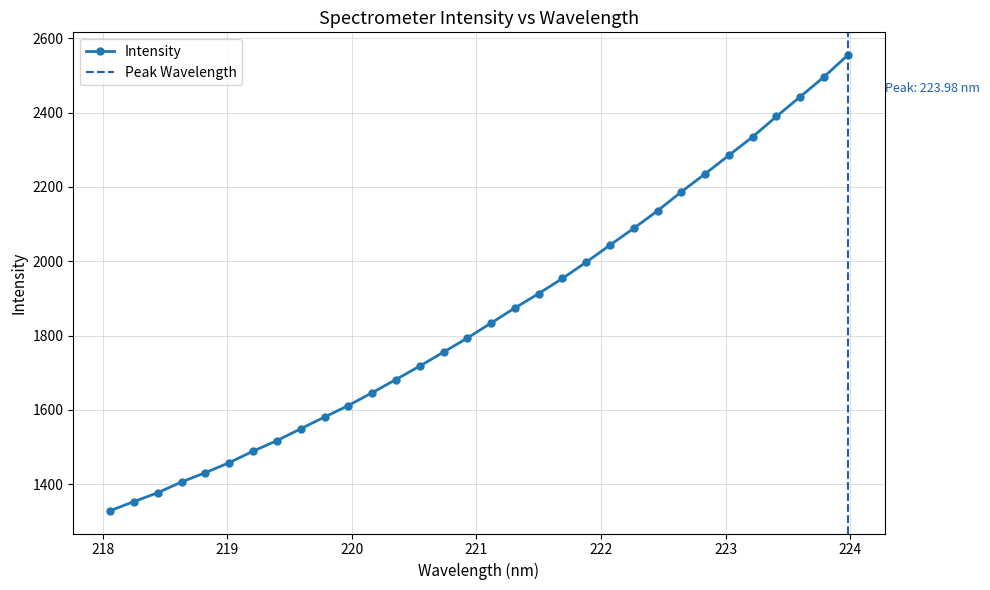

Reading right to left, transcribe all the data shown in this chart.

223.9802=2554.8	223.7895=2496.2	223.5987=2442.8	223.408=2389.7	223.2172=2334.9	223.0264=2285.3	222.8355=2235.3	222.6447=2186.8	222.4538=2135.9	222.263=2088.8	222.0721=2043.6	221.8812=1997.5	221.6902=1953.8	221.4993=1913.0	221.3083=1874.2	221.1174=1833.7	220.9264=1793.2	220.7354=1755.4	220.5444=1717.7	220.3533=1681.7	220.1623=1646.1	219.9712=1611.6	219.7801=1580.6	219.589=1549.1	219.3979=1517.1	219.2067=1488.9	219.0156=1458.0	218.8244=1431.0	218.6332=1406.1	218.442=1377.1	218.2508=1353.2	218.0596=1328.5